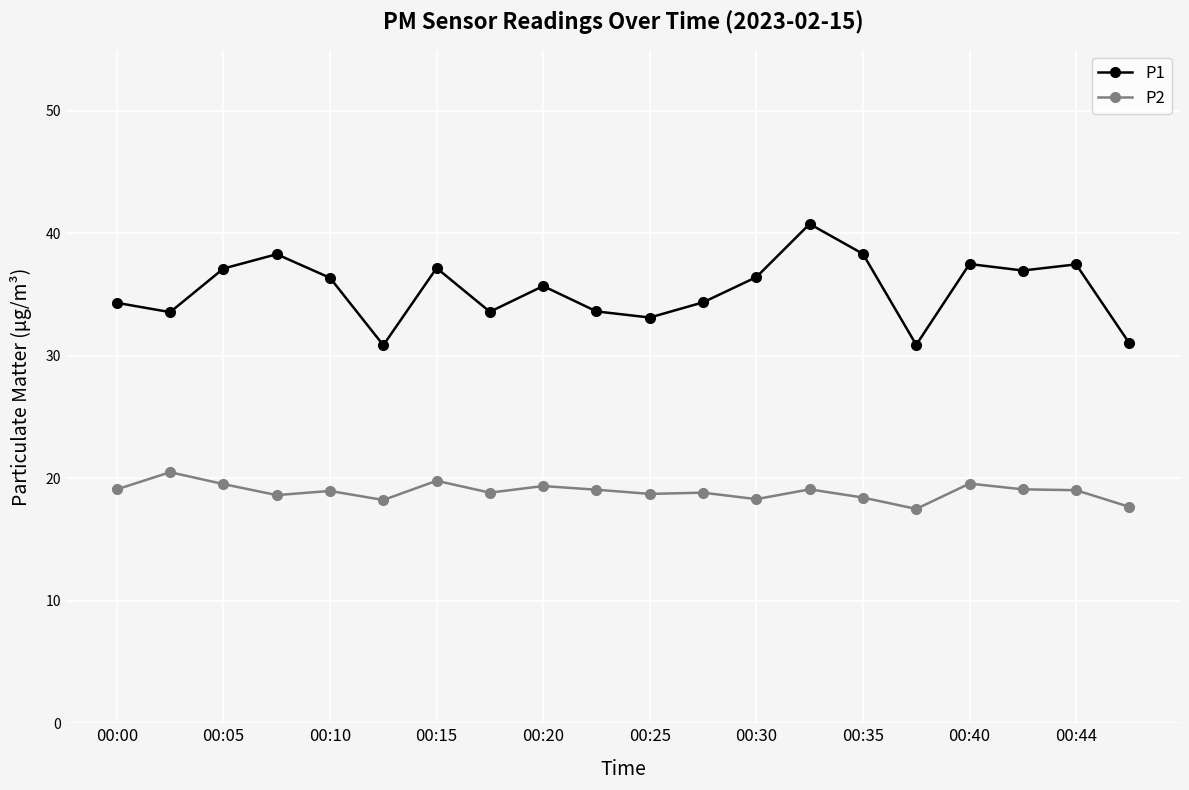

What is the value of the P1 point at the 13th from the left?

36.4